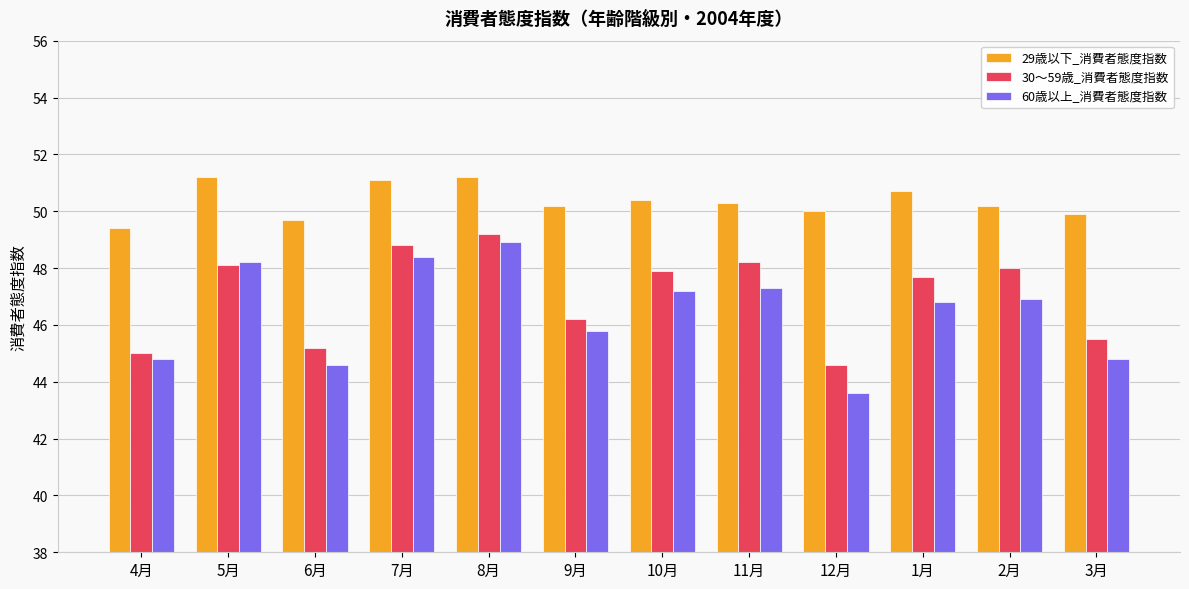

What is the maximum value for 60歳以上_消費者態度指数?

48.9